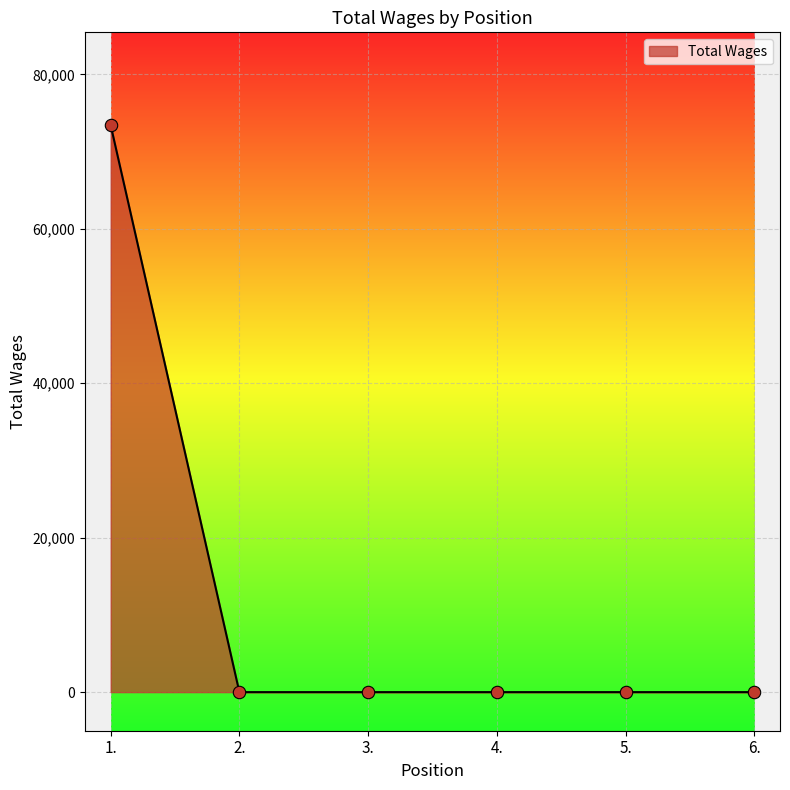

What is the change in value from 1. to 5.?

-73440